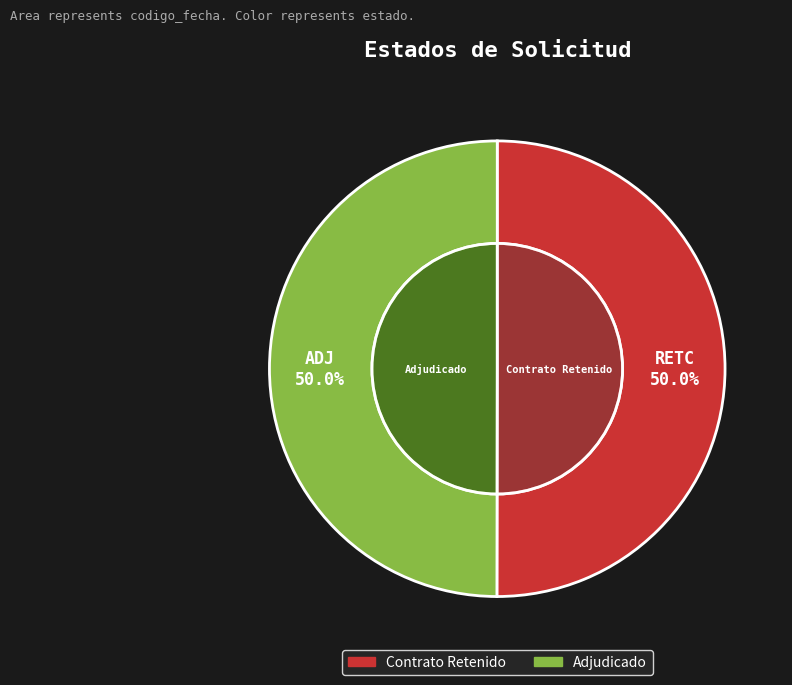

The RETC slice represents 50% of the pie. True or false?

True